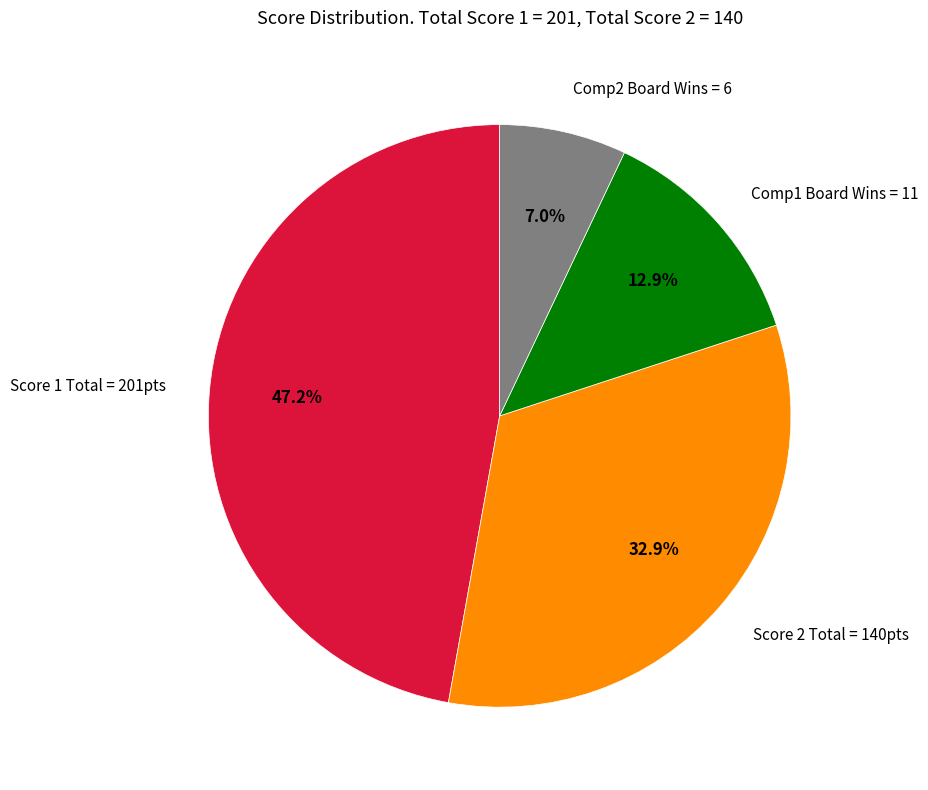

Is there any slice that represents more than half of the pie?

No